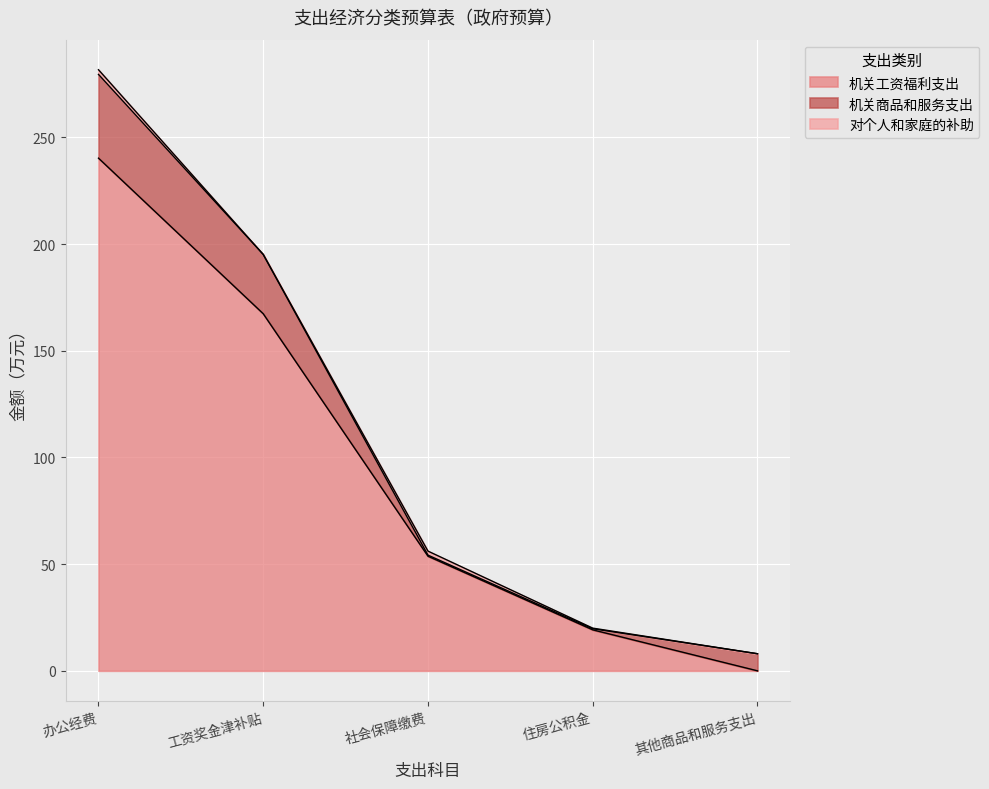

True or false: 机关工资福利支出 has more than 0 interior local peaks.

False